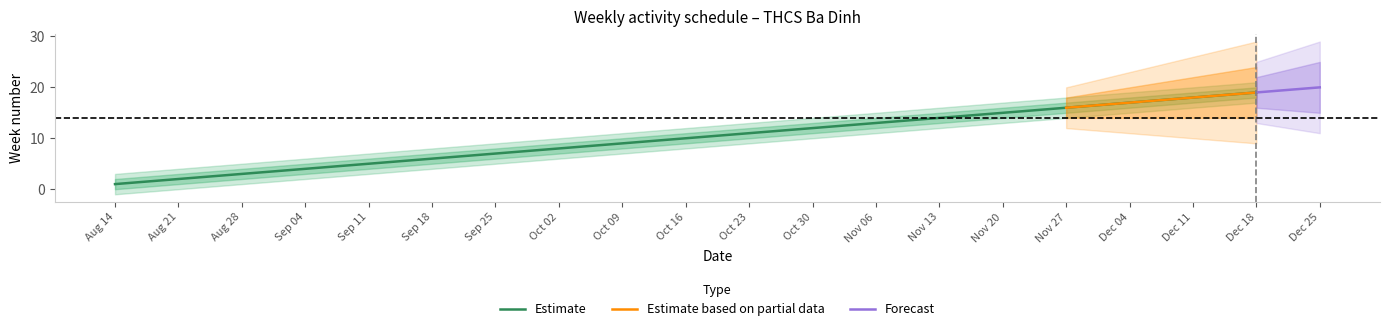

The value of Estimate at 2017-11-27 is 16. True or false?

True